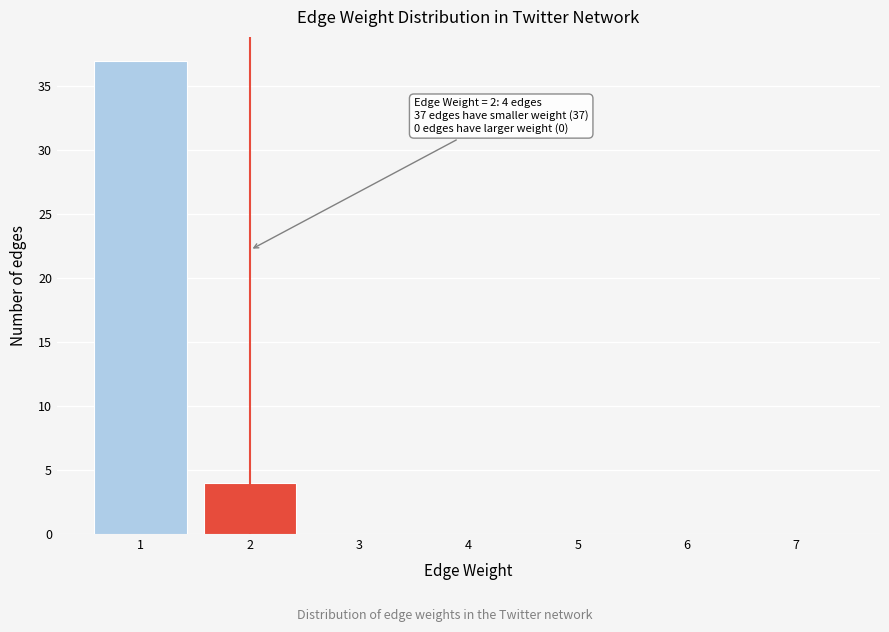

Reading right to left, what are all the values shown in this chart?

7=0	6=0	5=0	4=0	3=0	2=4	1=37